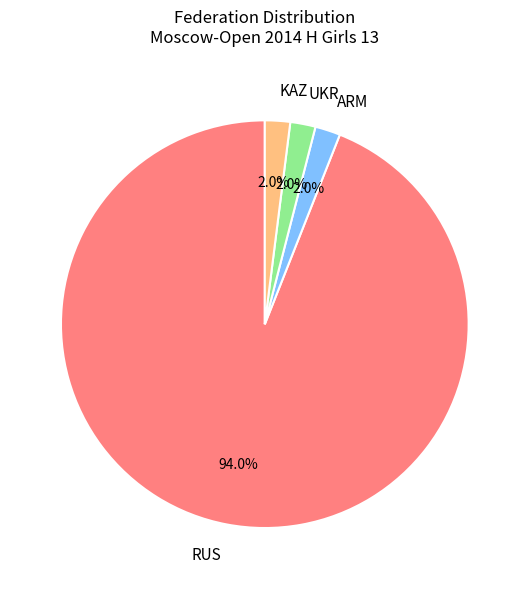

Is it true that KAZ is 11% of the pie?

False